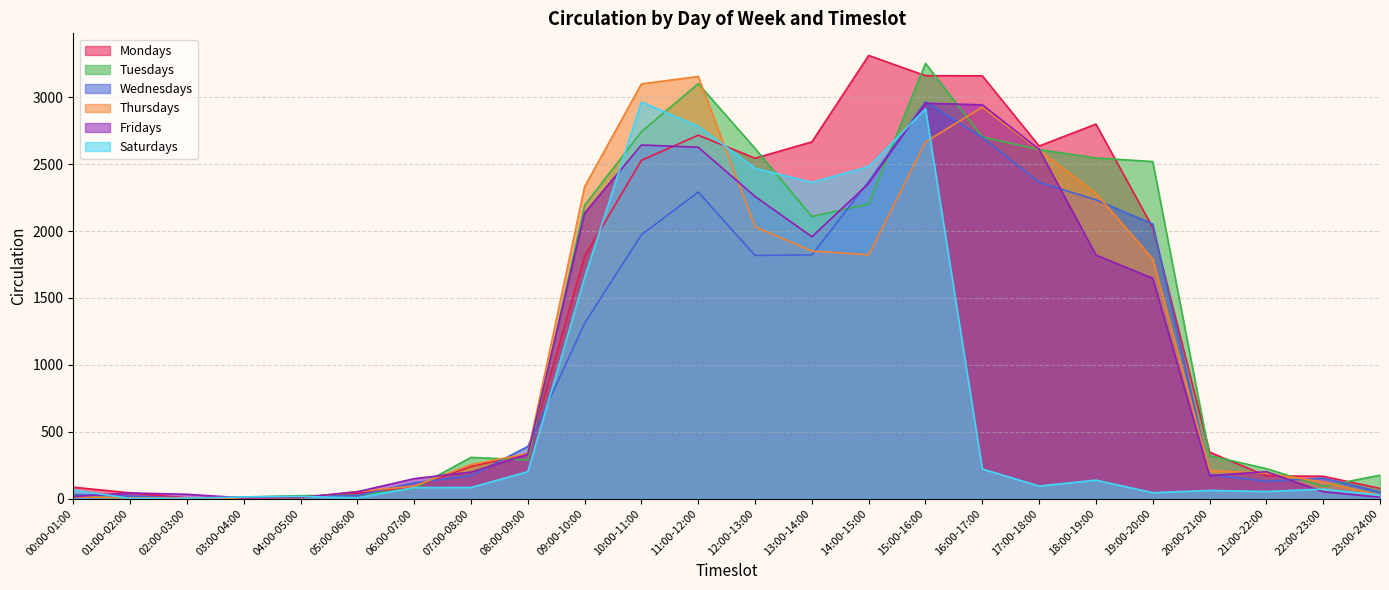

What position from the left is 22:00-23:00?

23